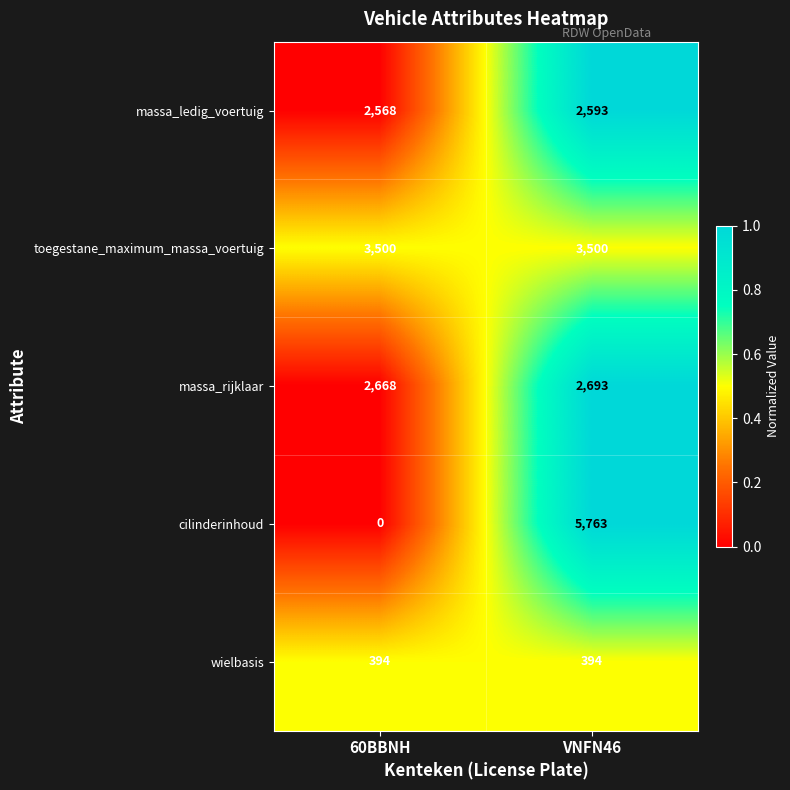

At which label is massa_ledig_voertuig closest to 2580?

60BBNH